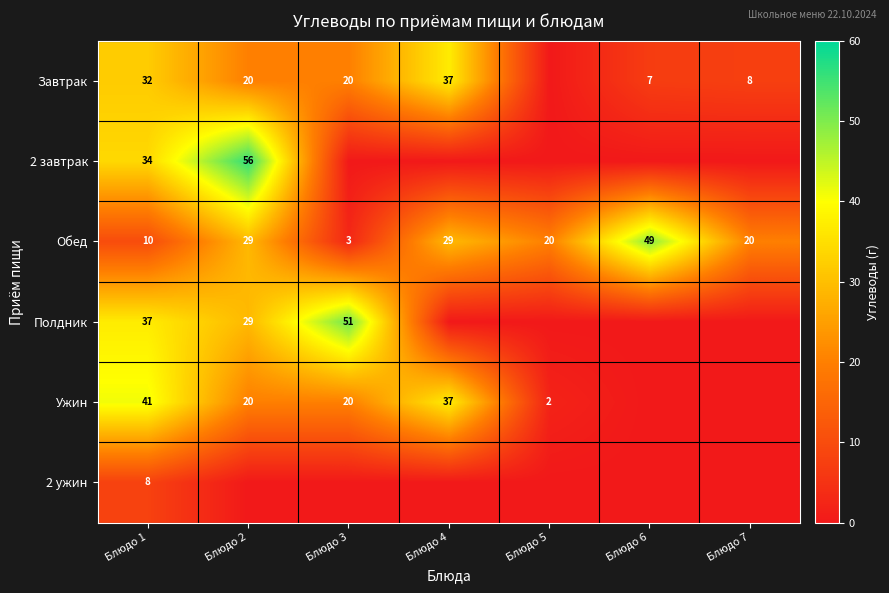

Which has a higher value, Блюдо 3 or Блюдо 6?

Блюдо 3